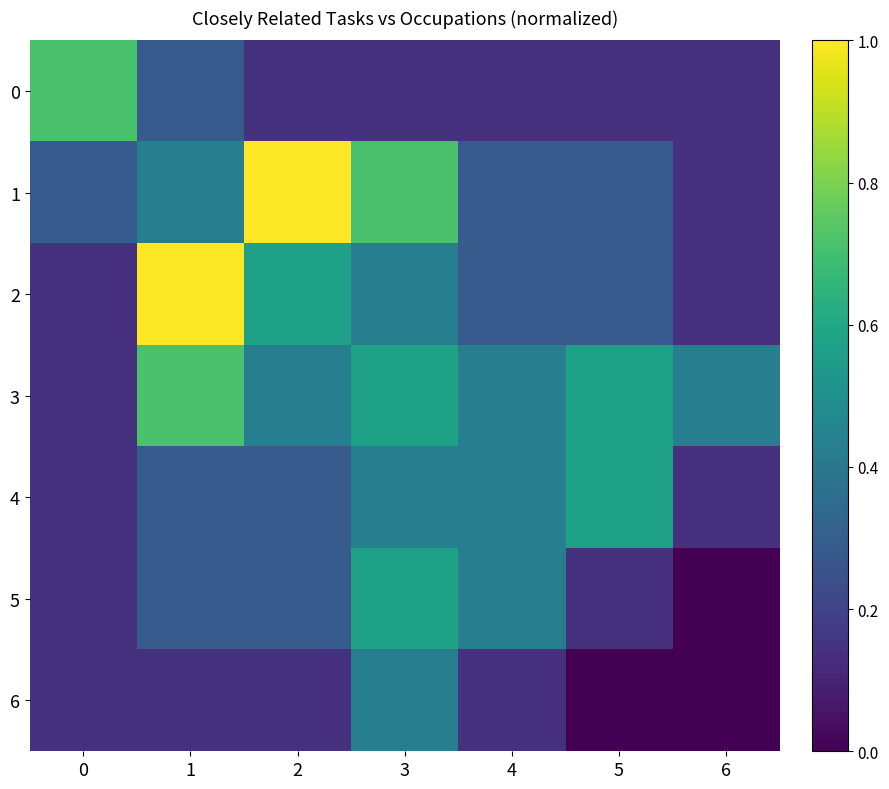

Reading left to right, list all the values displayed in this chart.

0: 0=0.7	1=0.3	2=0.1	3=0.1	4=0.1	5=0.1	6=0.1
1: 0=0.3	1=0.4	2=1.0	3=0.7	4=0.3	5=0.3	6=0.1
2: 0=0.1	1=1.0	2=0.6	3=0.4	4=0.3	5=0.3	6=0.1
3: 0=0.1	1=0.7	2=0.4	3=0.6	4=0.4	5=0.6	6=0.4
4: 0=0.1	1=0.3	2=0.3	3=0.4	4=0.4	5=0.6	6=0.1
5: 0=0.1	1=0.3	2=0.3	3=0.6	4=0.4	5=0.1	6=0.0
6: 0=0.1	1=0.1	2=0.1	3=0.4	4=0.1	5=0.0	6=0.0